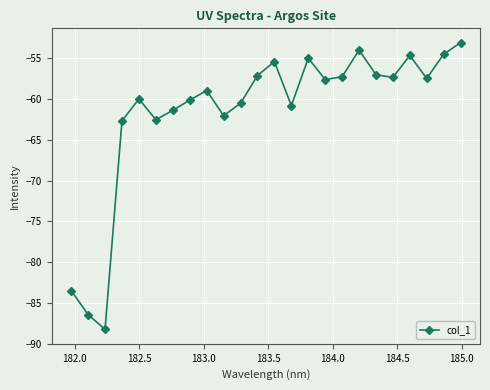

What is the greatest value displayed?

-53.1